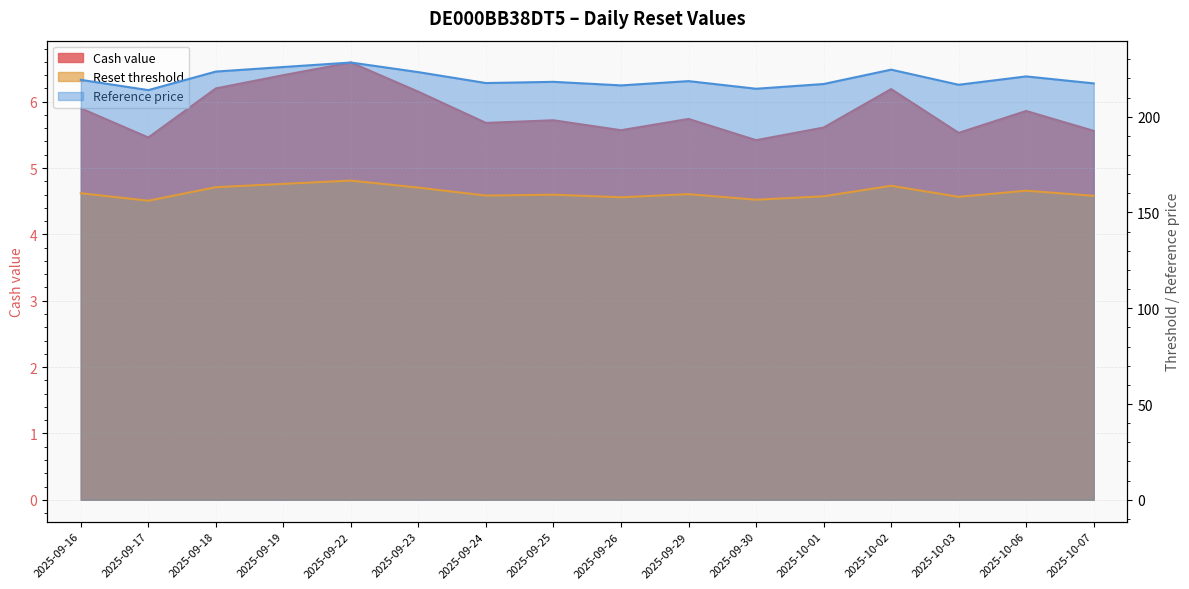

Which series has the largest total across all categories?

Reference price